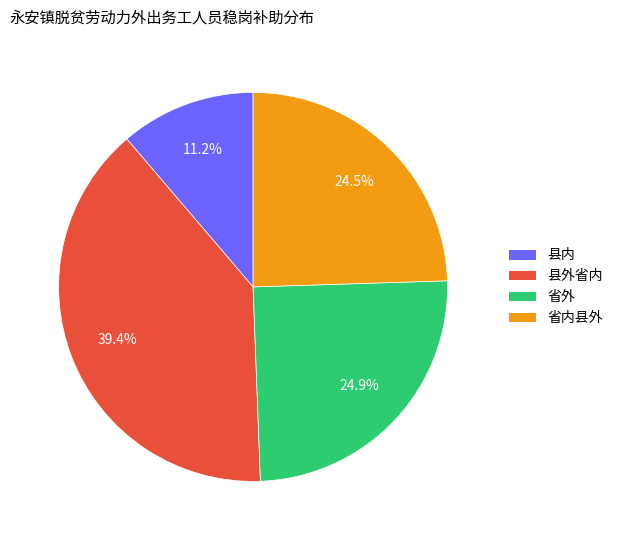

Do 省外 and 省内县外 together represent more than half of the pie?

No